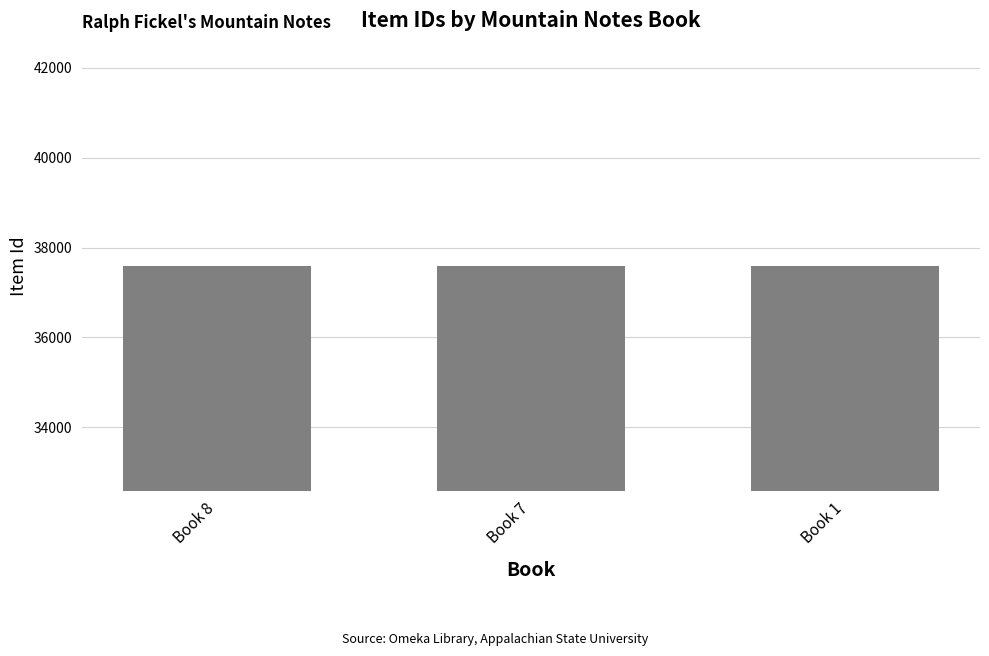

True or false: the data shows 20117 at Book 1.

False